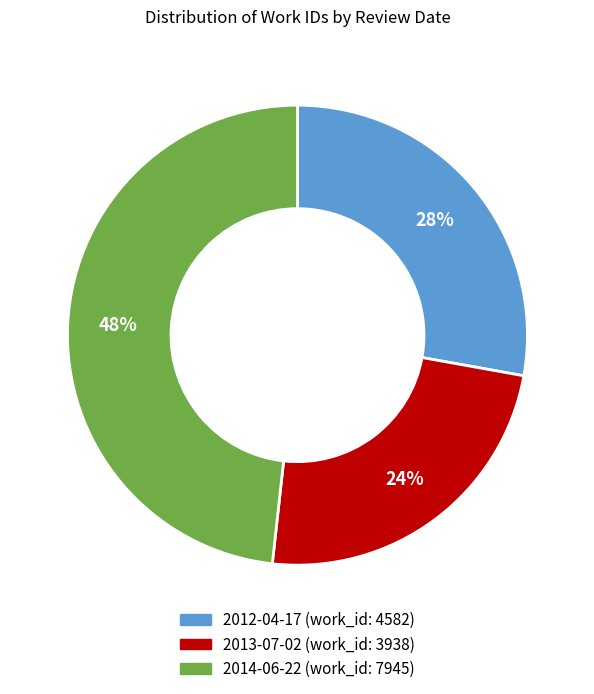

Which slice is the smallest?

2013-07-02